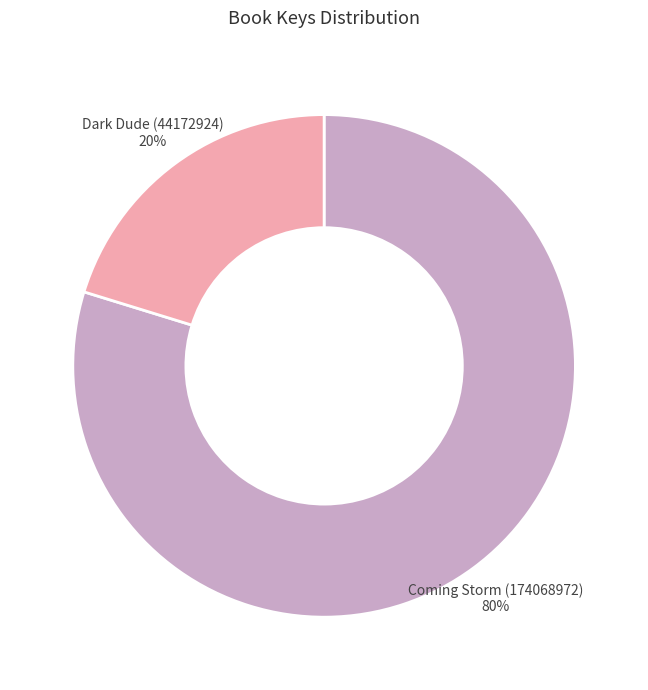

To the nearest percent, what is the average slice percentage?

50%